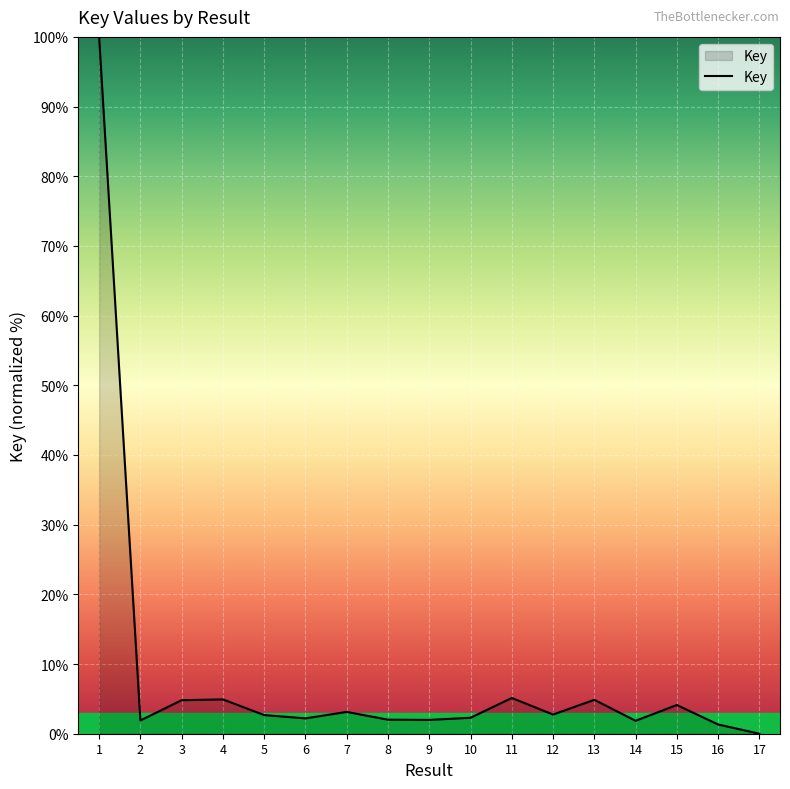

Where is the first local minimum?

2